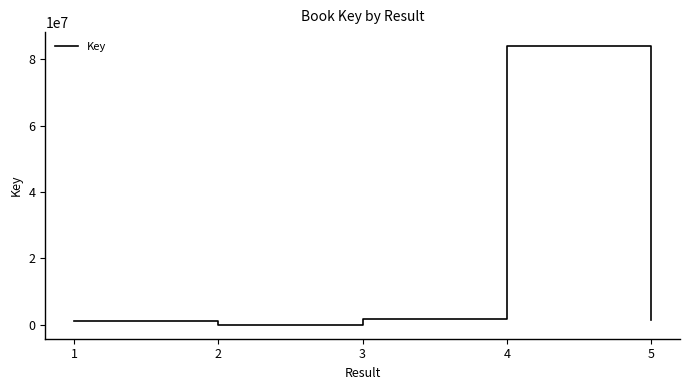

What is the average value?

17629122